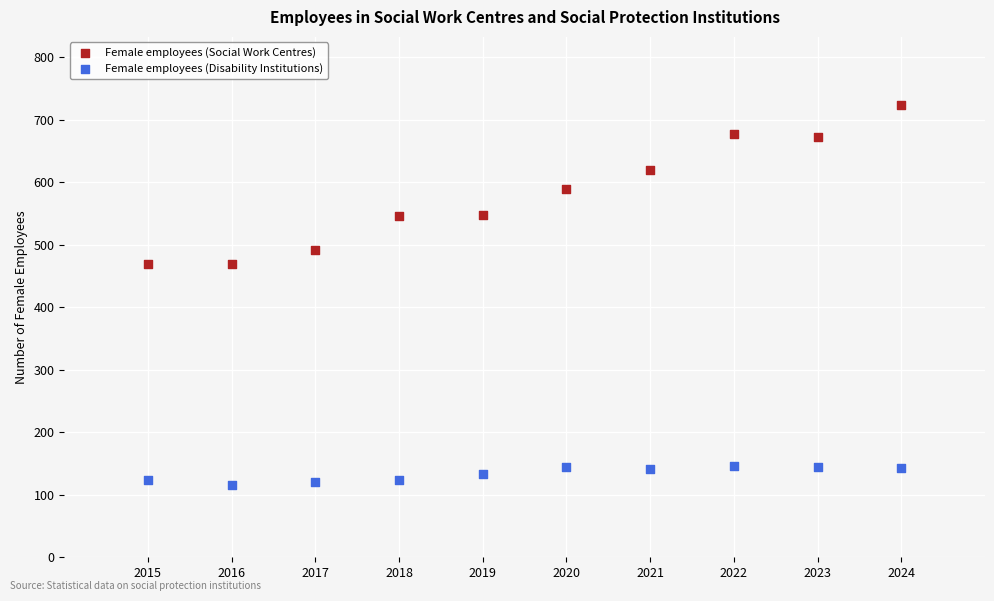

Which series reaches the maximum Y coordinate?

Female employees (Social Work Centres)